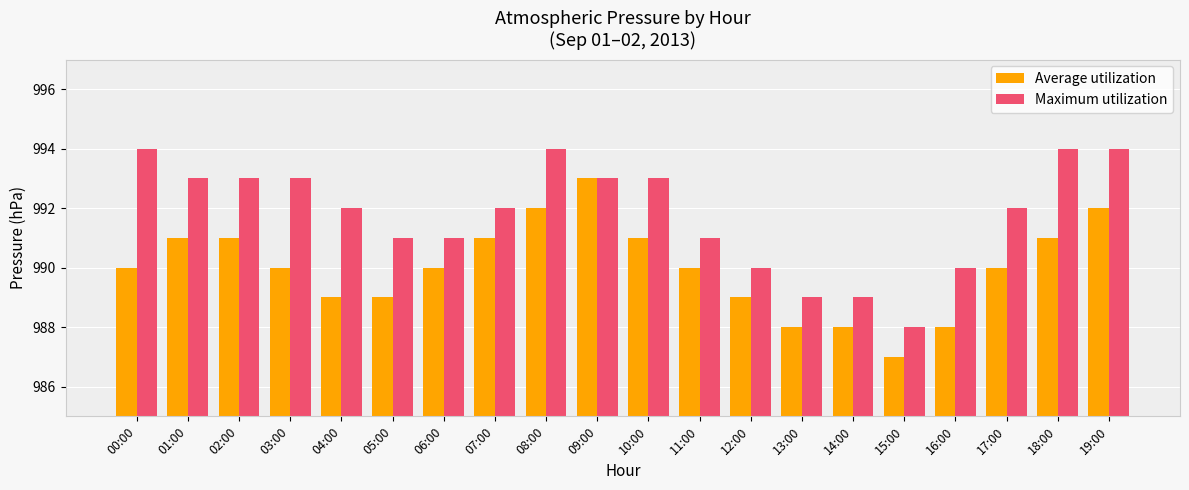

What is the difference between the maximum and minimum values in the Maximum utilization series?

6